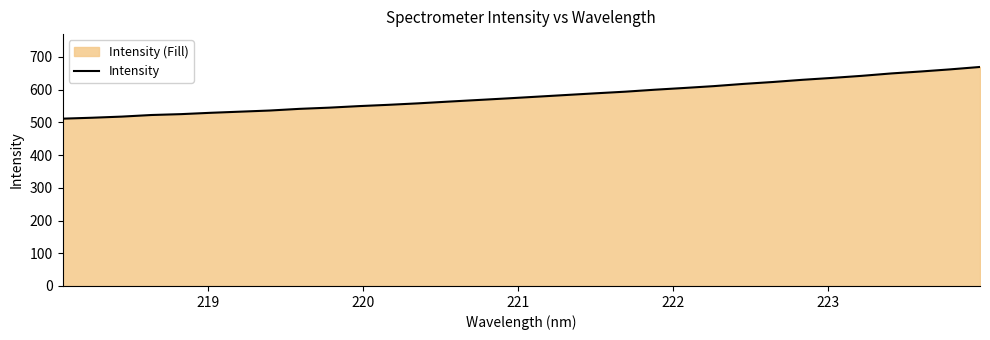

What is the smallest value displayed?

511.2